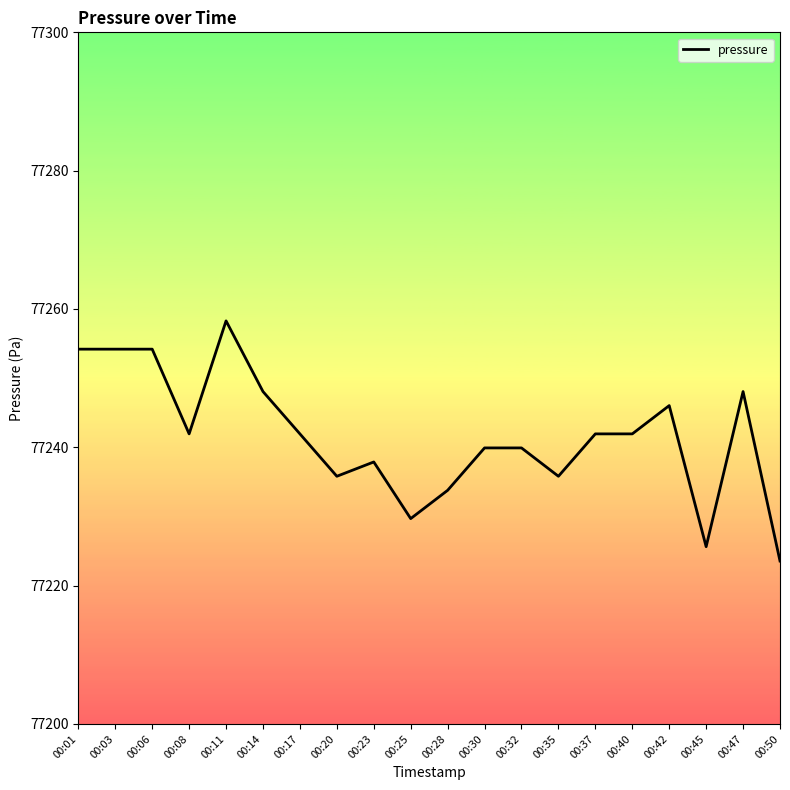

The value at 00:45 is 46220.6. True or false?

False